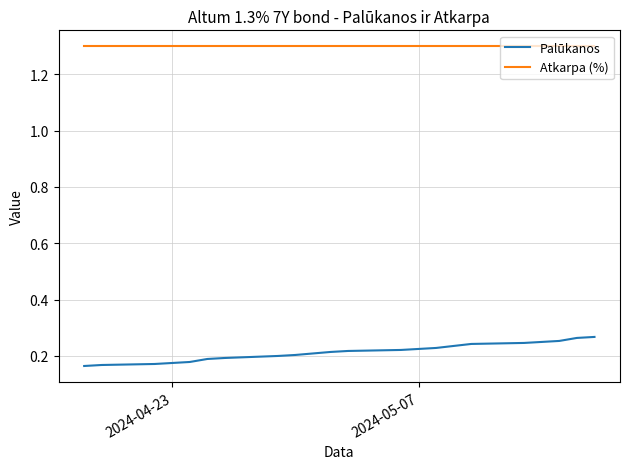

Which series has the widest spread of values?

Palūkanos